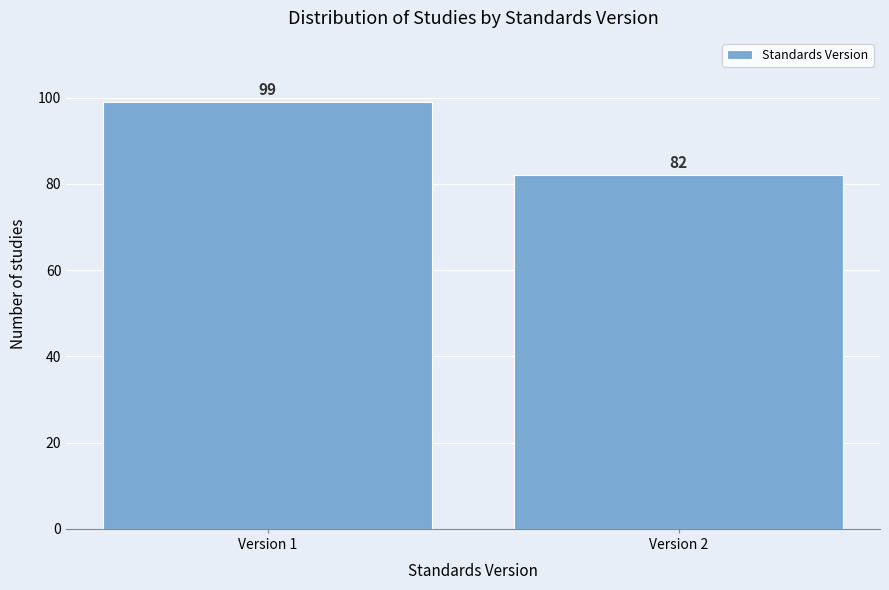

Reading right to left, extract all data points from this chart.

Version 2=82	Version 1=99